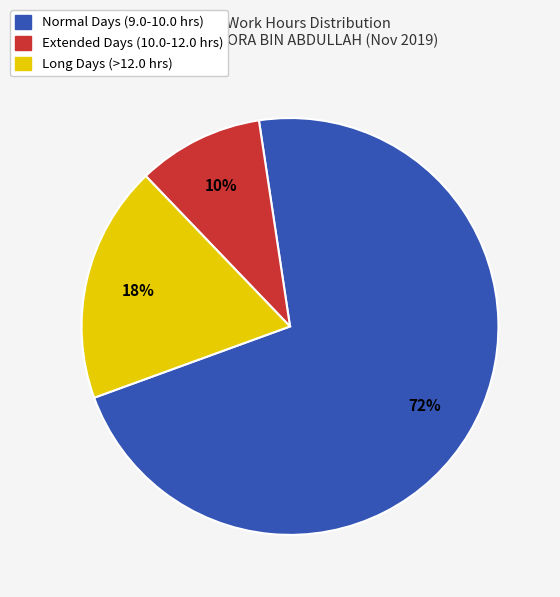

Count the number of slices in the pie.

3